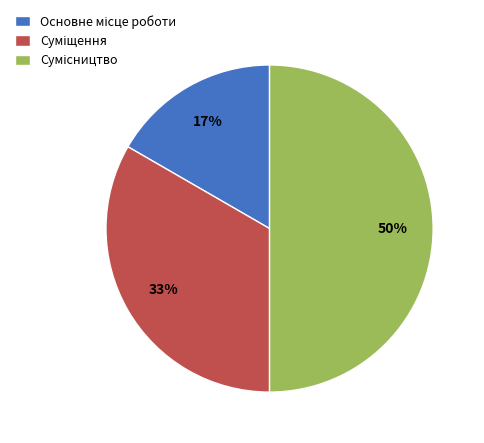

To the nearest percent, what is the difference between the largest and smallest slice percentages?

33%